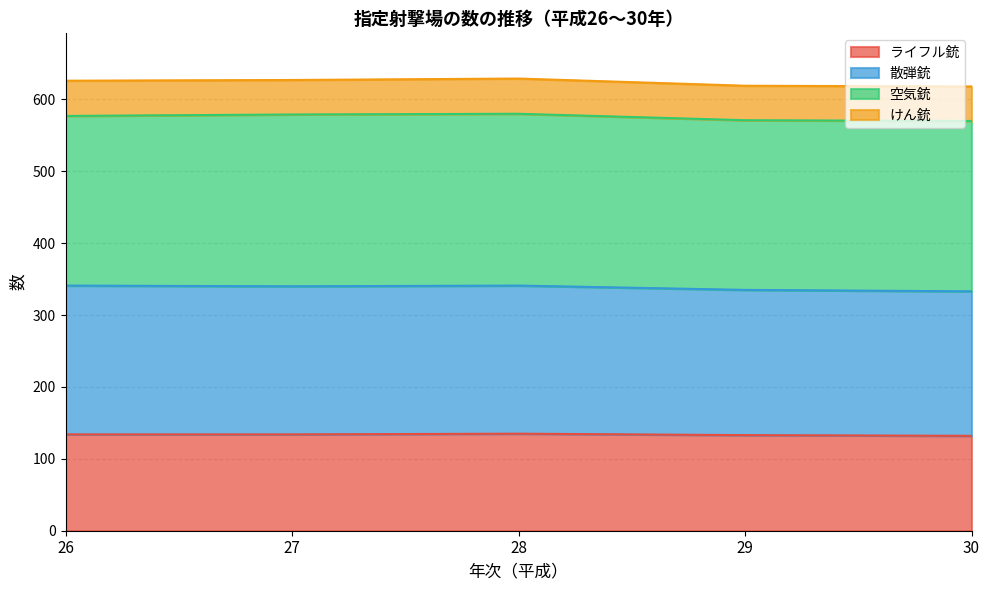

True or false: ライフル銃 and 散弾銃 cross at least once.

False